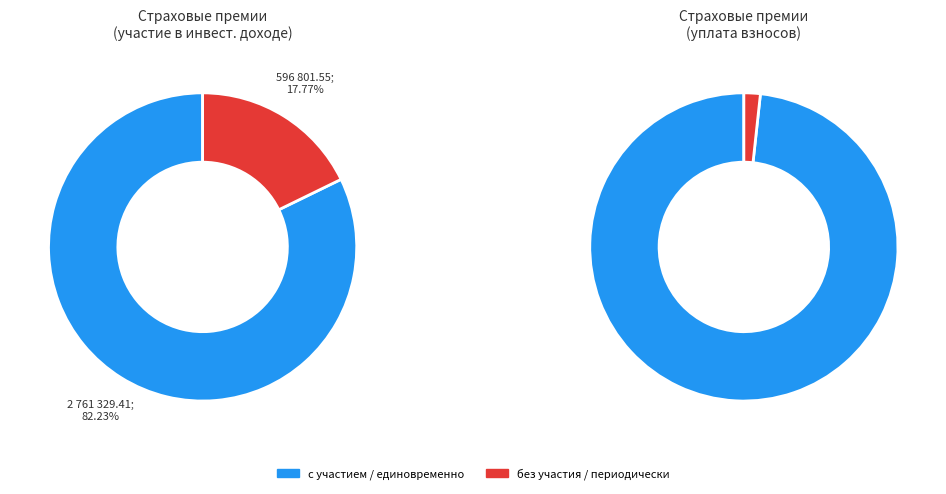

Rank the categories by value from highest to lowest.

Страхование жизни (с участием), Страхование жизни (без участия)